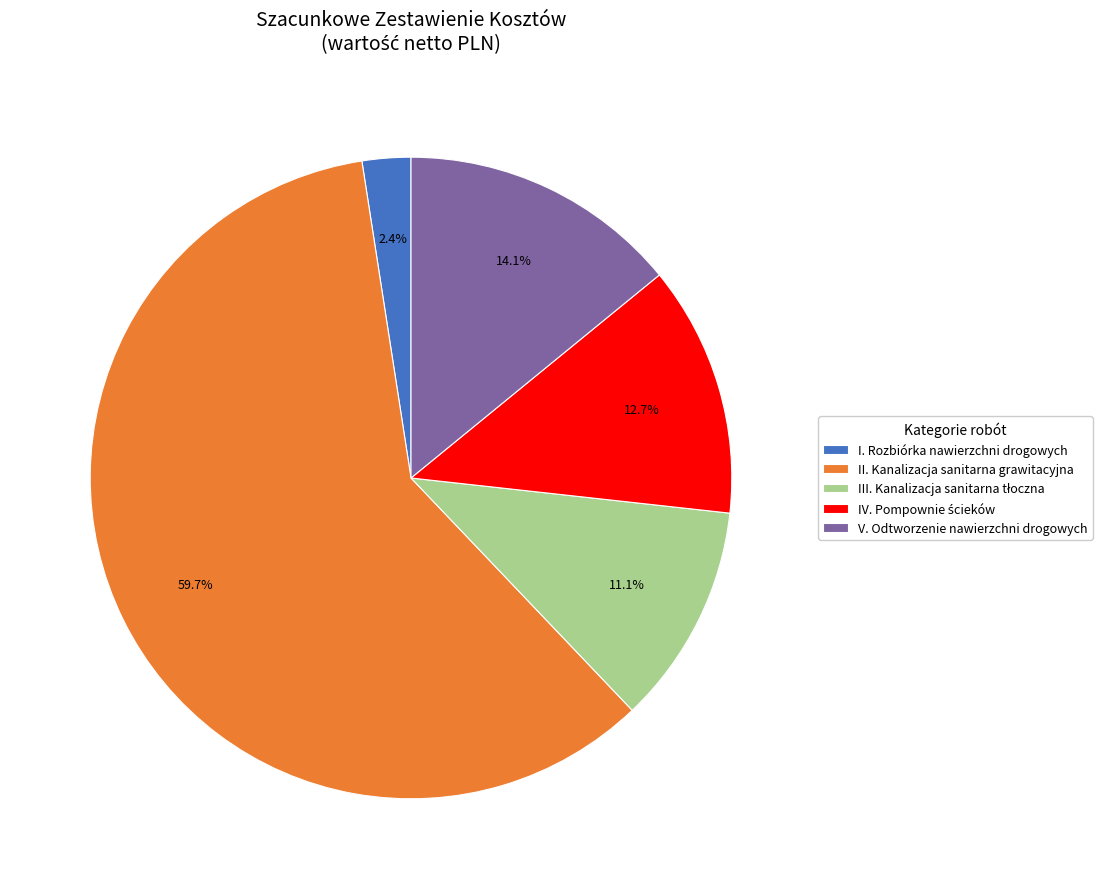

To the nearest percent, what is the average slice percentage?

20%